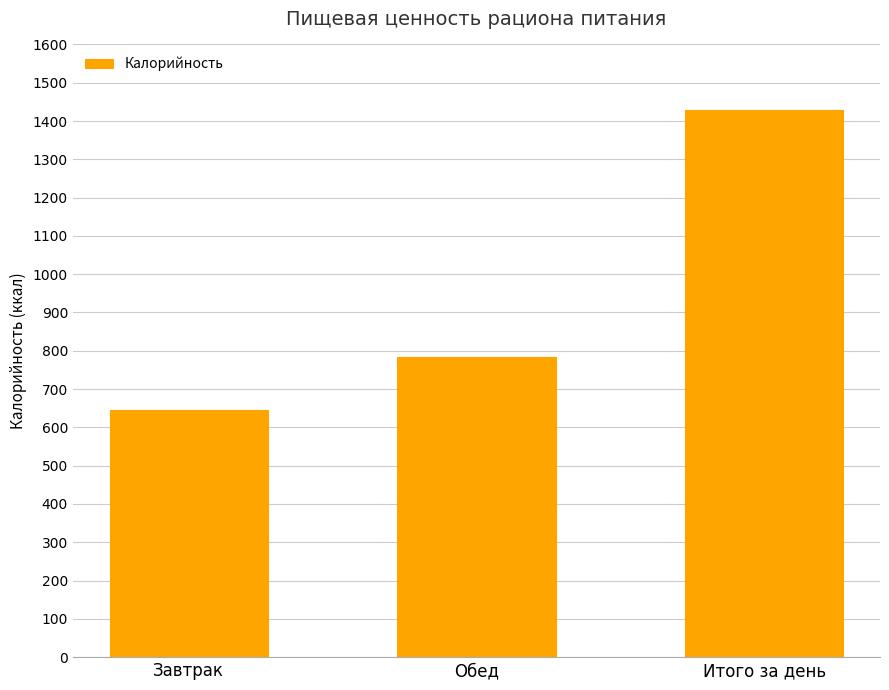

Where is the data nearest to the value 1037?

Обед